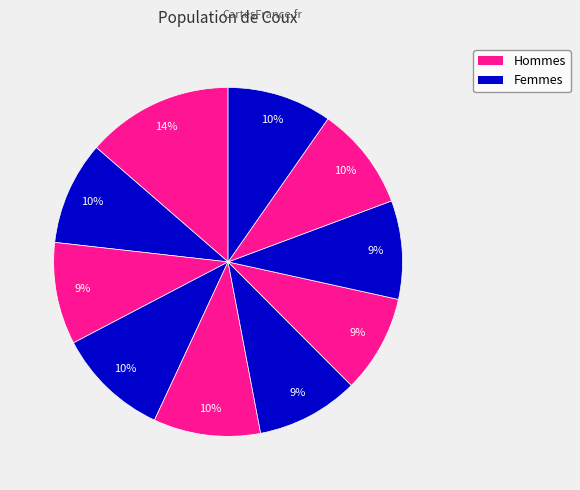

Count the number of slices in the pie.

10